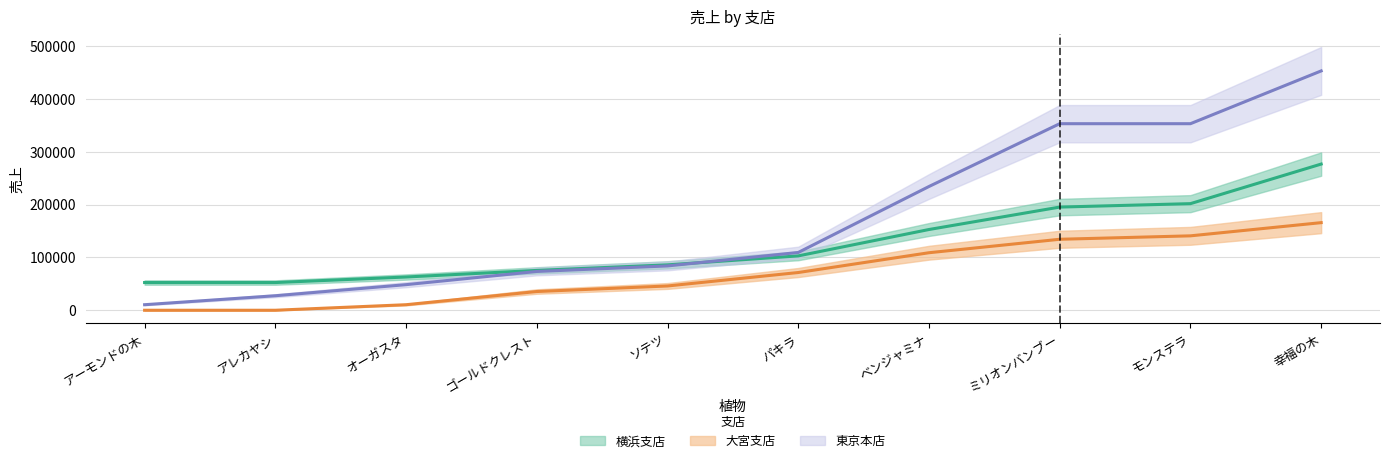

Is the value of 横浜支店 at ソテツ greater than the value of 大宮支店 at ゴールドクレスト?

Yes